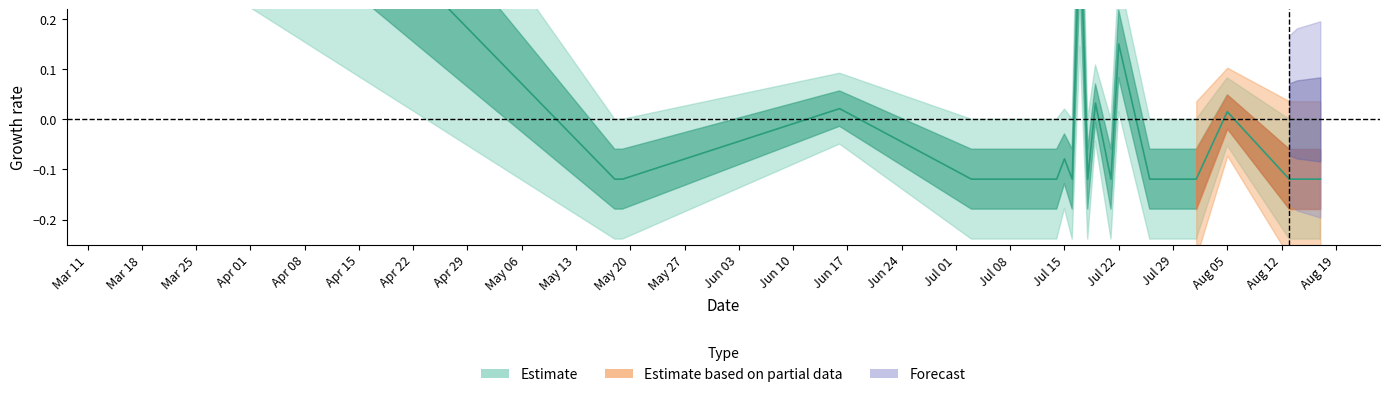

Reading left to right, transcribe all the data shown in this chart.

0.9	-0.1	-0.1	0.0	-0.1	-0.1	-0.1	-0.1	0.4	-0.1	0.0	-0.1	0.2	-0.1	-0.1	0.0	-0.1	-0.1	-0.1